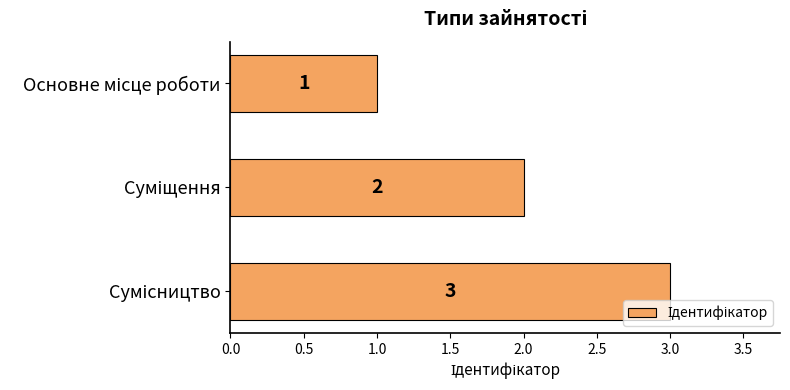

What is the sum of all values?

6